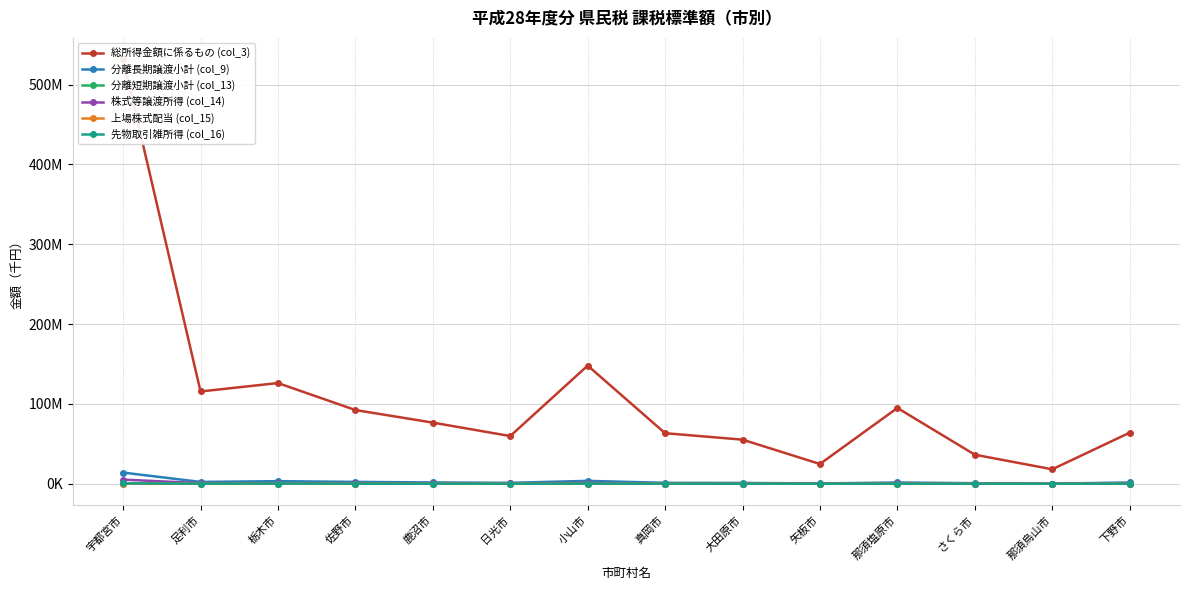

Is the value of 分離長期譲渡小計 (col_9) at 佐野市 greater than the value of 株式等譲渡所得 (col_14) at さくら市?

Yes